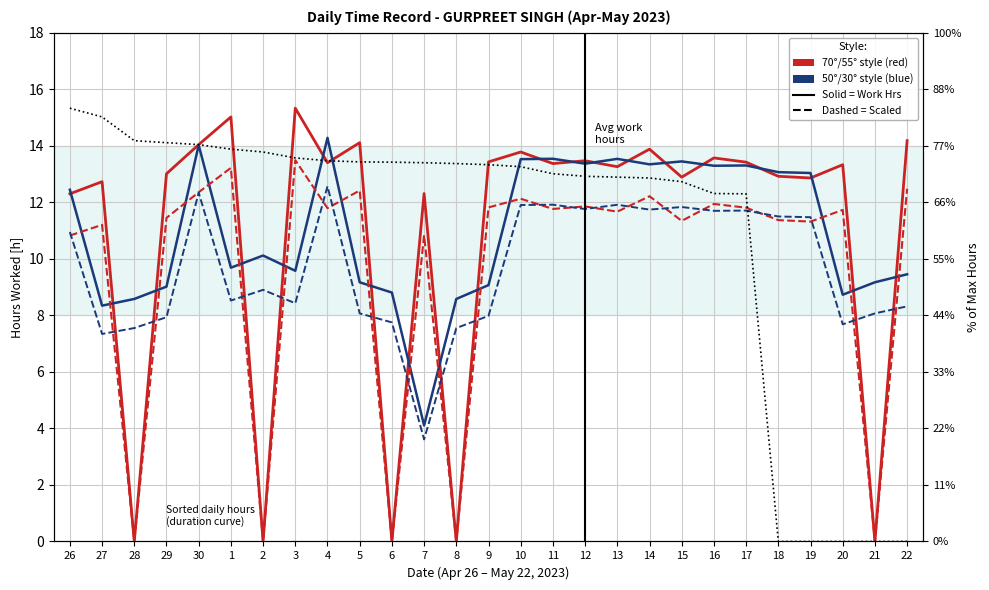

True or false: 3-Day Rolling Average (dashed) and Daily Work Hours (solid) intersect in this chart.

True